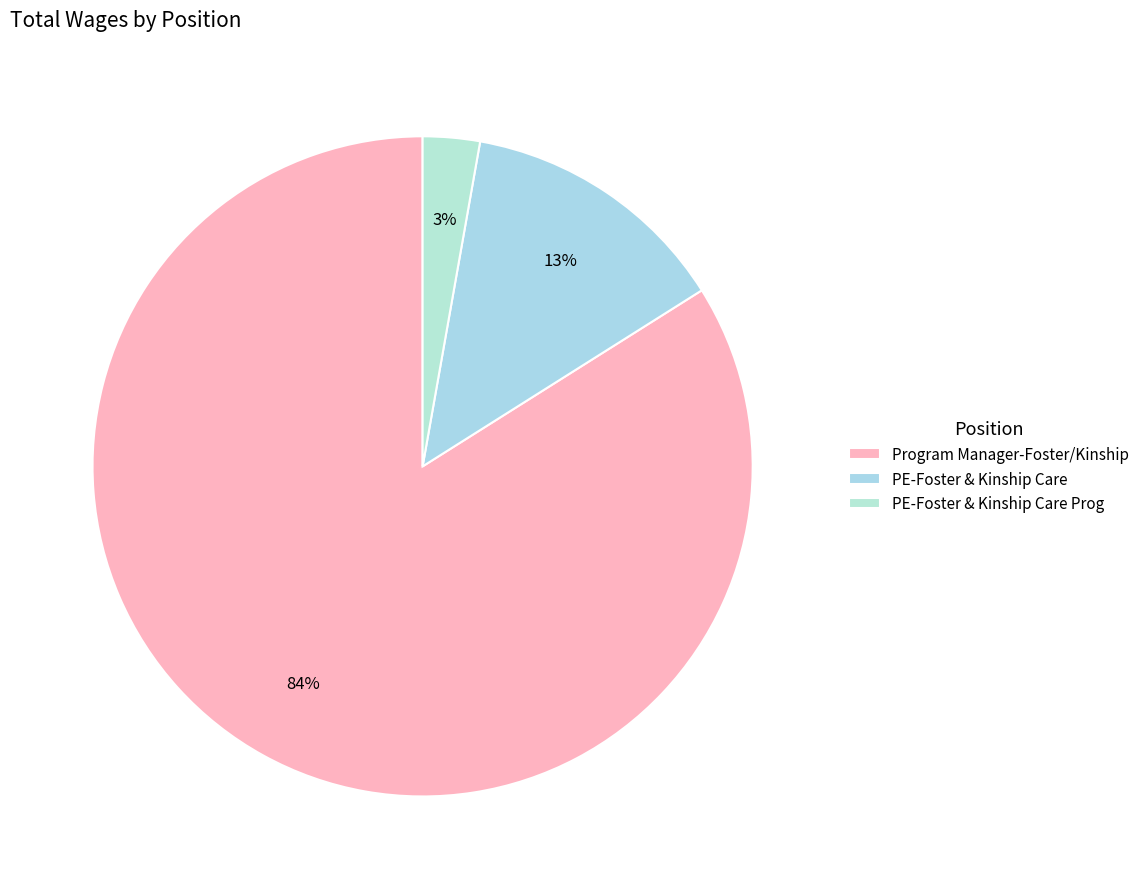

To the nearest percent, what portion does PE-Foster & Kinship Care Prog represent?

3%